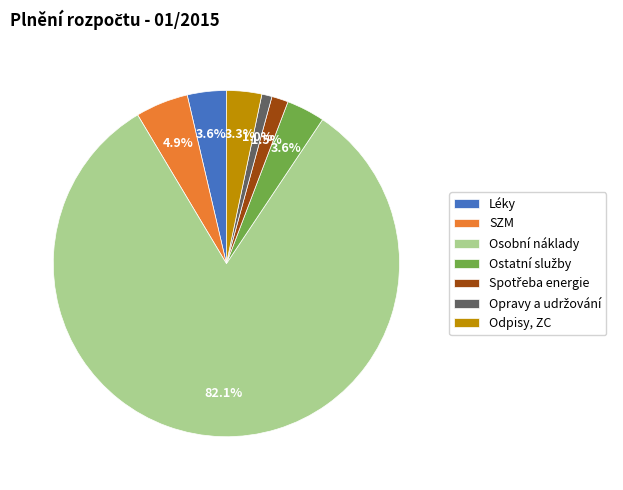

Which slice is the largest?

Osobní náklady